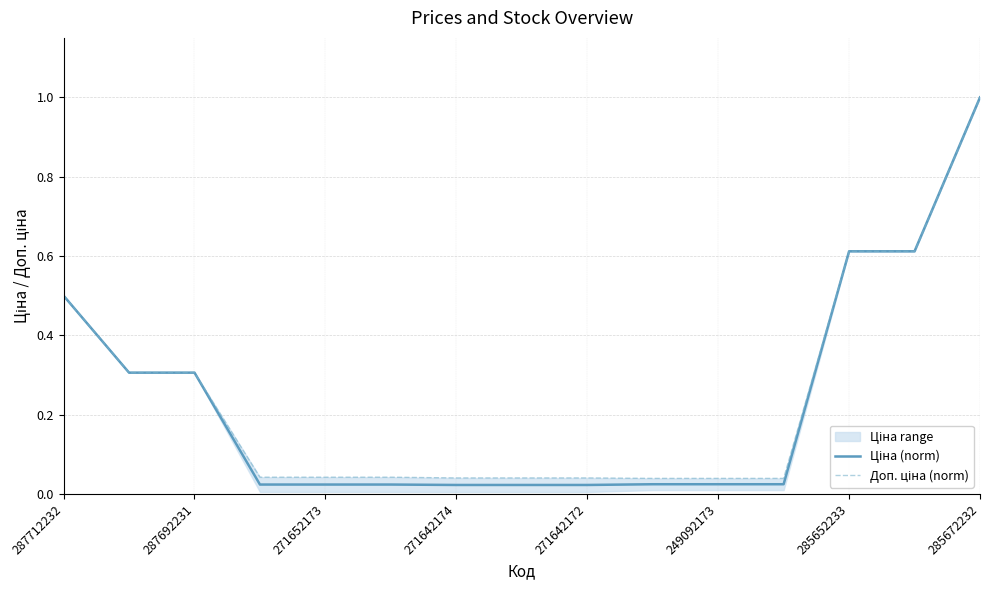

What is the label of the 10th point from the left?

9